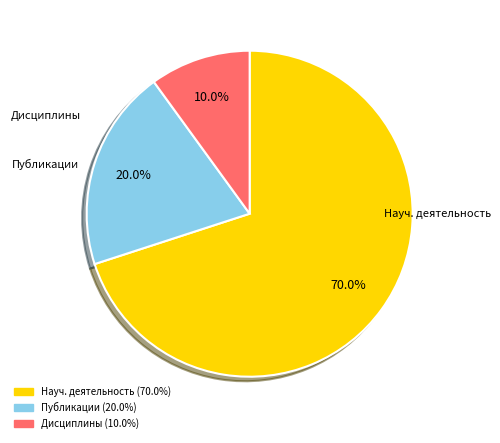

Does any single category account for the majority?

Yes